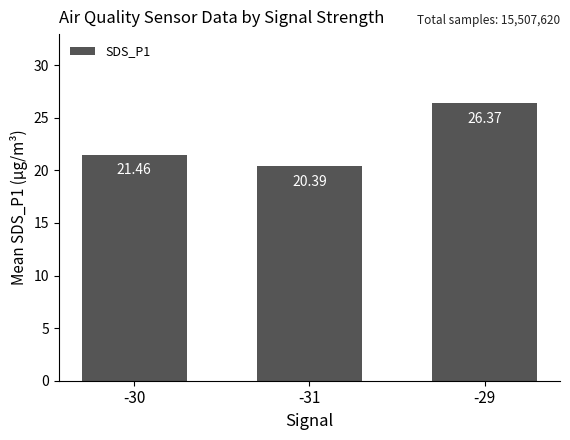

Reading right to left, list all the values displayed in this chart.

-29=26.4	-31=20.4	-30=21.5